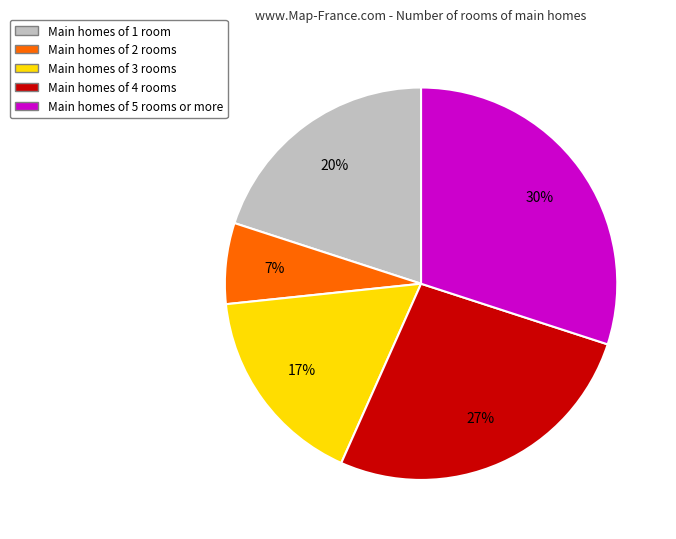

What is the largest slice in the pie chart?

Main homes of 5 rooms or more